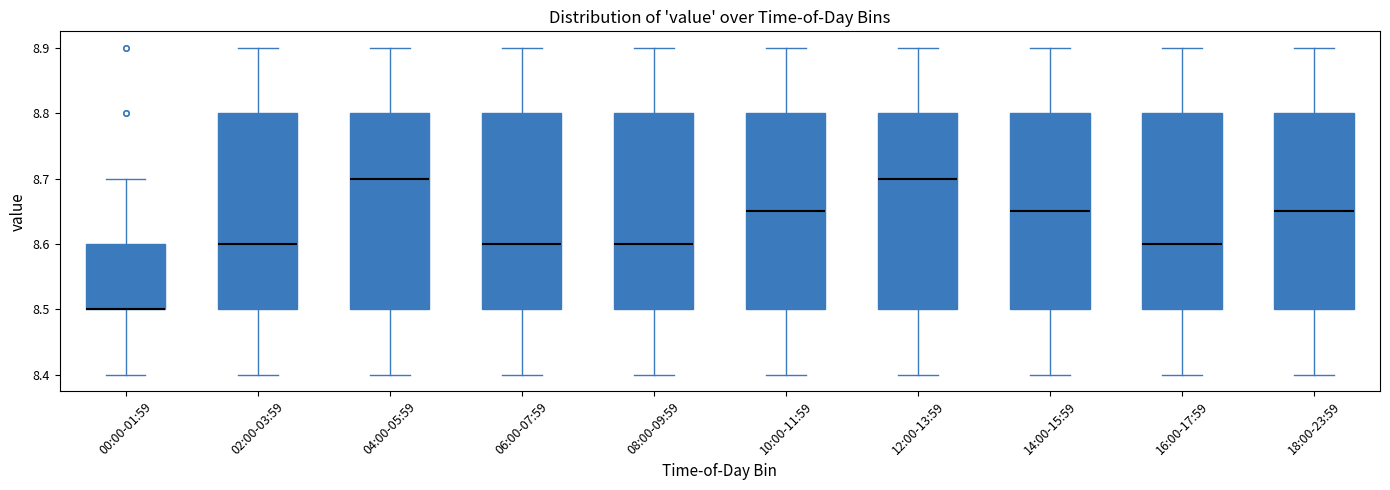

Where does the lower whisker of the box for 02:00-03:59 end on the y-axis? The values are not printed on the chart, so give them approximately, as read against the axis.

8.40